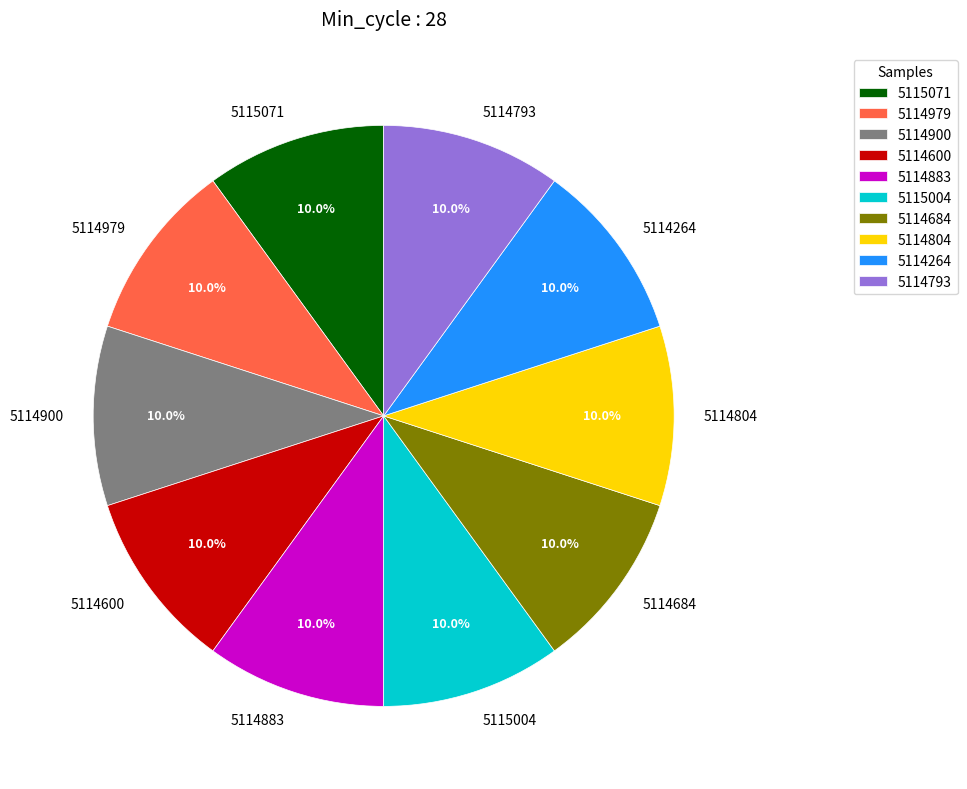

Do 5114900 and 5114804 together represent more than half of the pie?

No